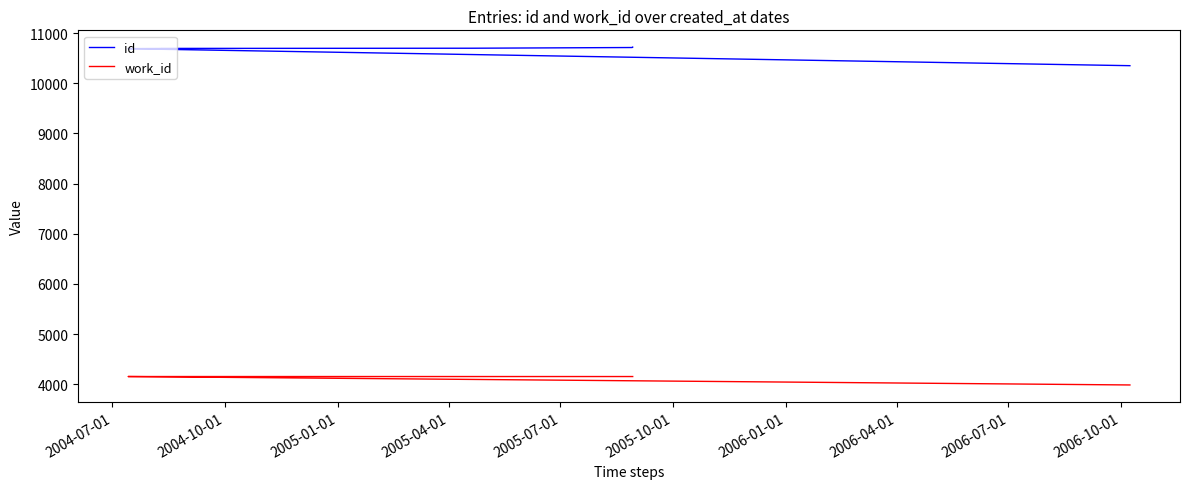

What is the value of the work_id point at the 8th from the left?

4153